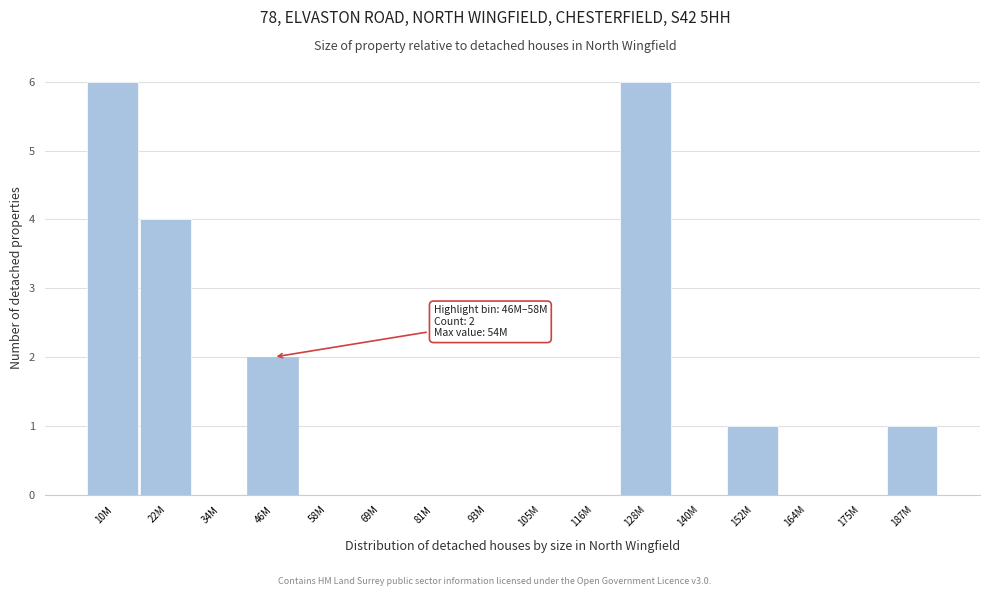

Reading left to right, transcribe all the data shown in this chart.

10M=6	22M=4	34M=0	46M=2	58M=0	69M=0	81M=0	93M=0	105M=0	116M=0	128M=6	140M=0	152M=1	164M=0	175M=0	187M=1